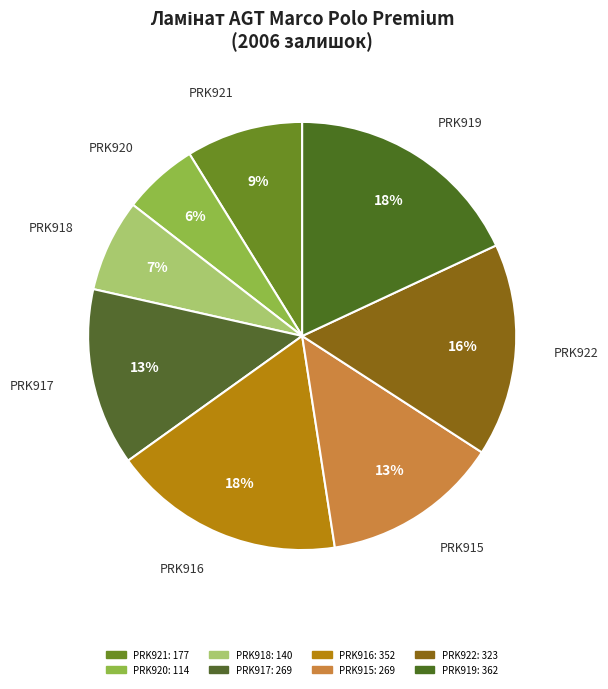

To the nearest percent, what is the difference between the largest and smallest slice percentages?

12%